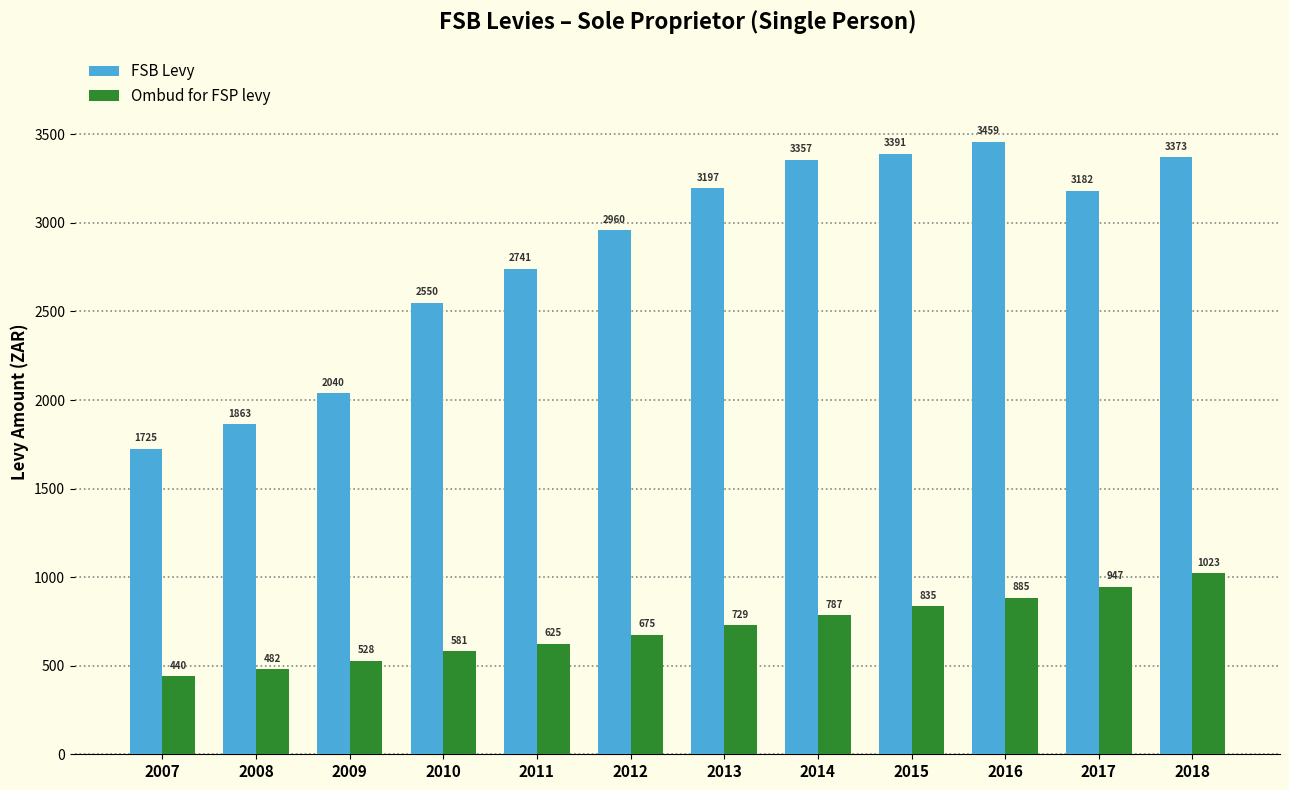

How many groups of bars are there?

12